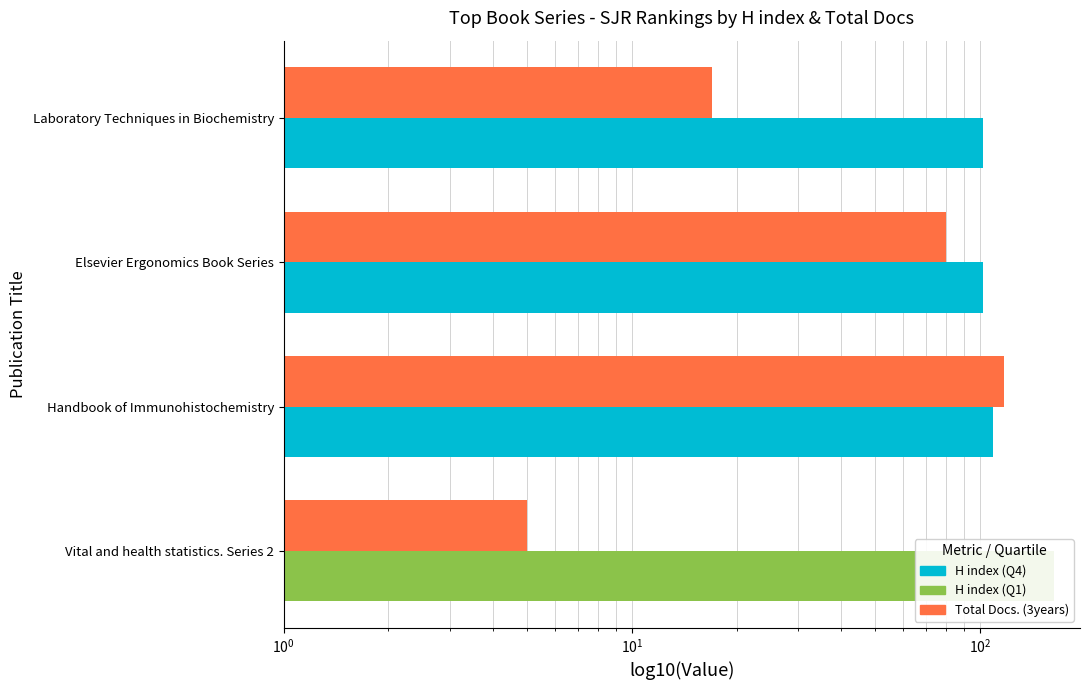

How many Total Docs. (3years) values are between 17 and 117?

3